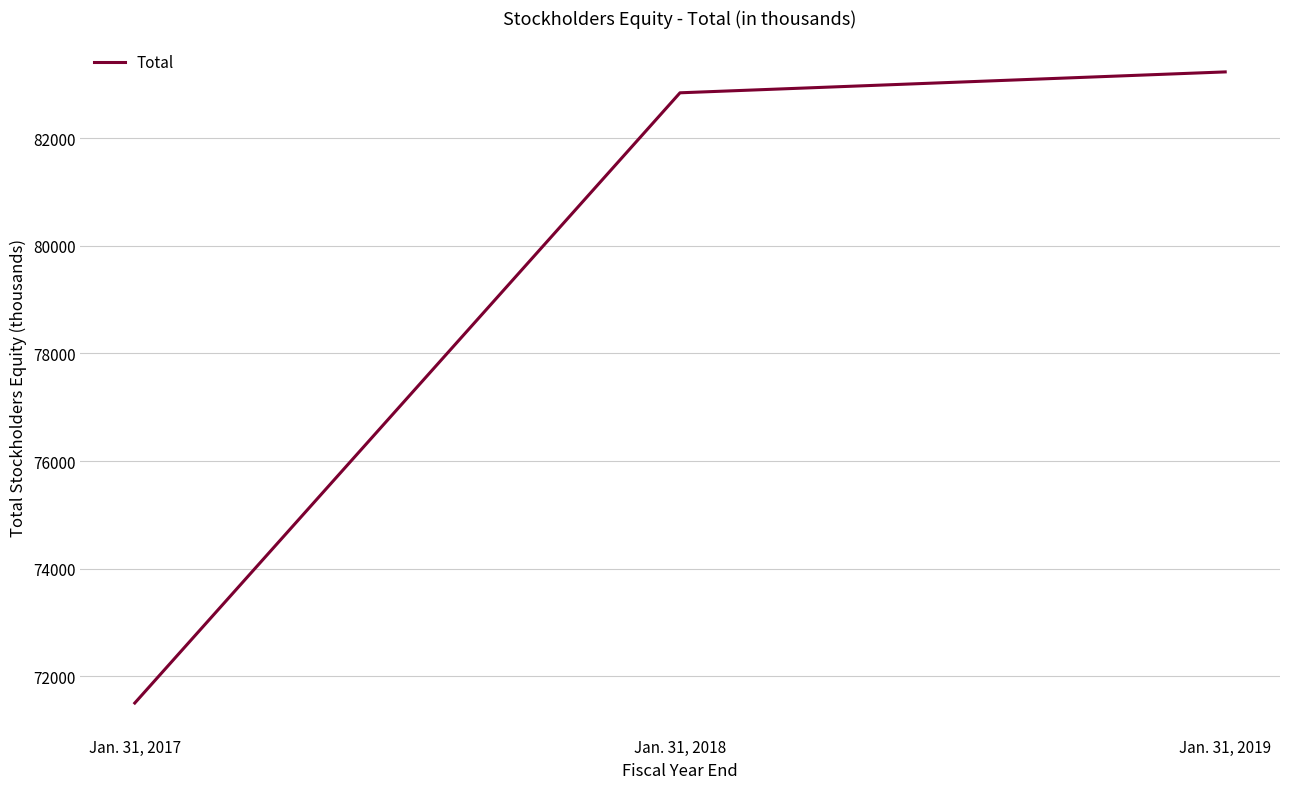

At which category does the chart reach its peak across all series?

Jan. 31, 2019